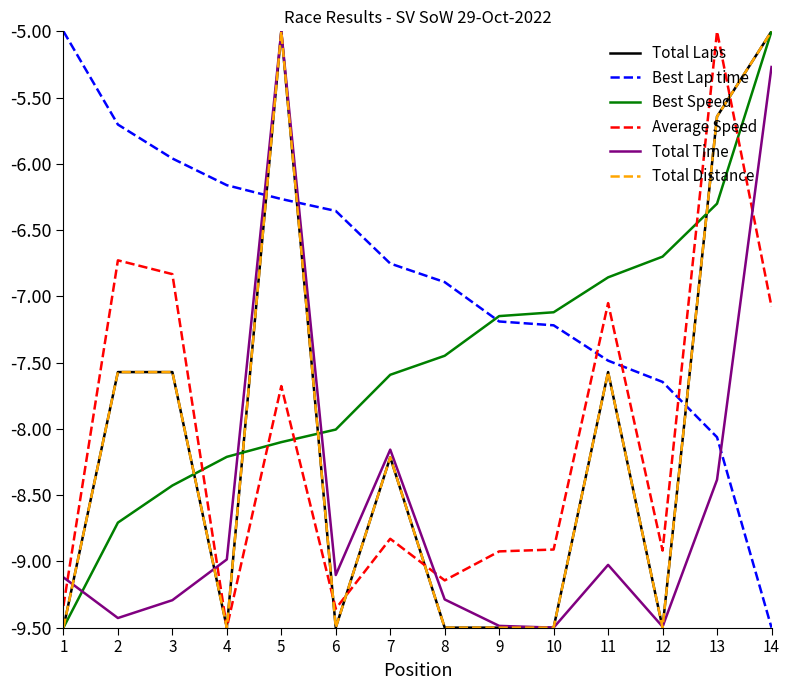

Does the chart display data point markers on the line(s)?

No